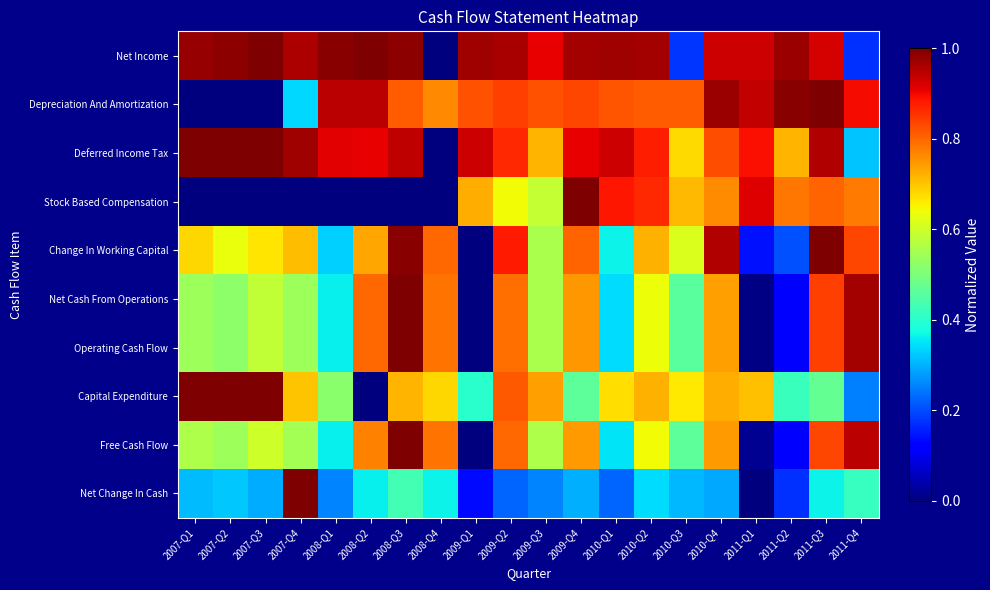

Rank the series by their maximum value, from highest to lowest.

Net Income, Depreciation And Amortization, Deferred Income Tax, Stock Based Compensation, Change In Working Capital, Net Cash From Operations, Operating Cash Flow, Capital Expenditure, Free Cash Flow, Net Change In Cash